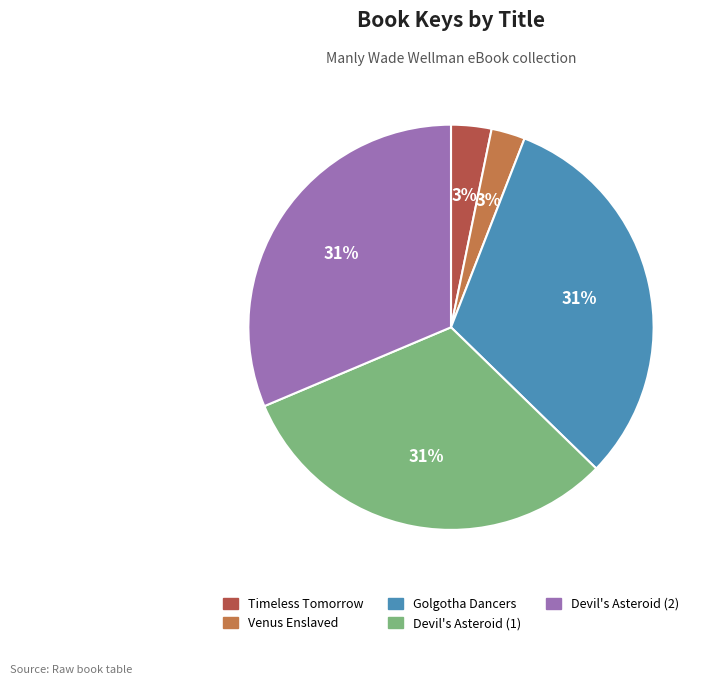

To the nearest percent, what is the combined percentage of Golgotha Dancers and Devil's Asteroid (2)?

63%